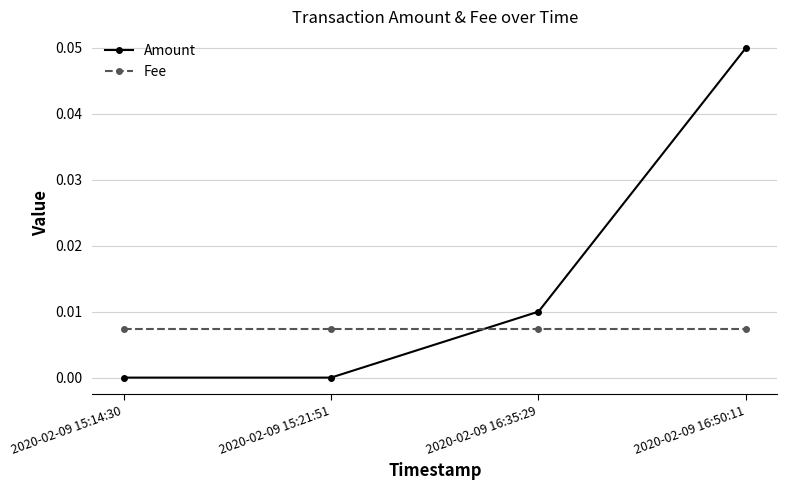

List the series in order of their overall mean, highest first.

Amount, Fee